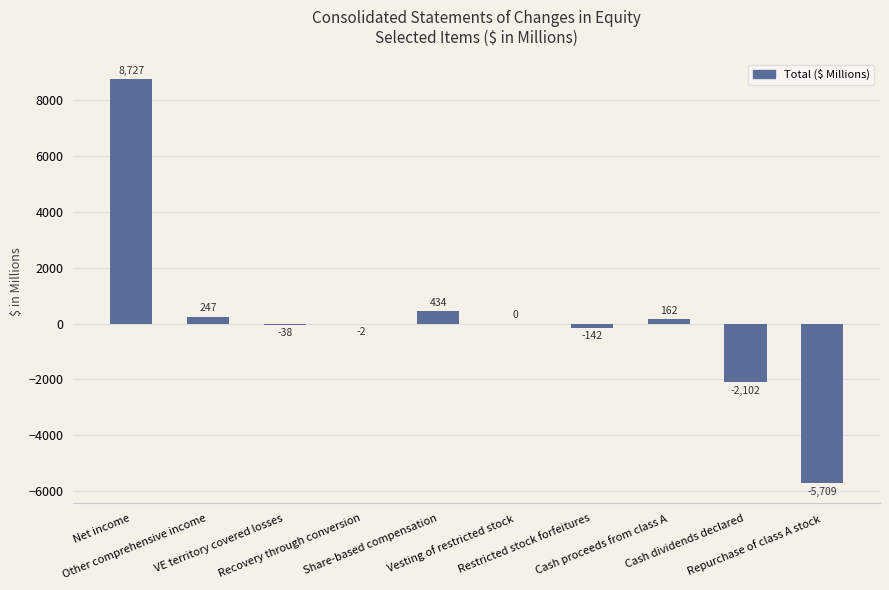

Which has a higher value, Other comprehensive income or Net income?

Net income